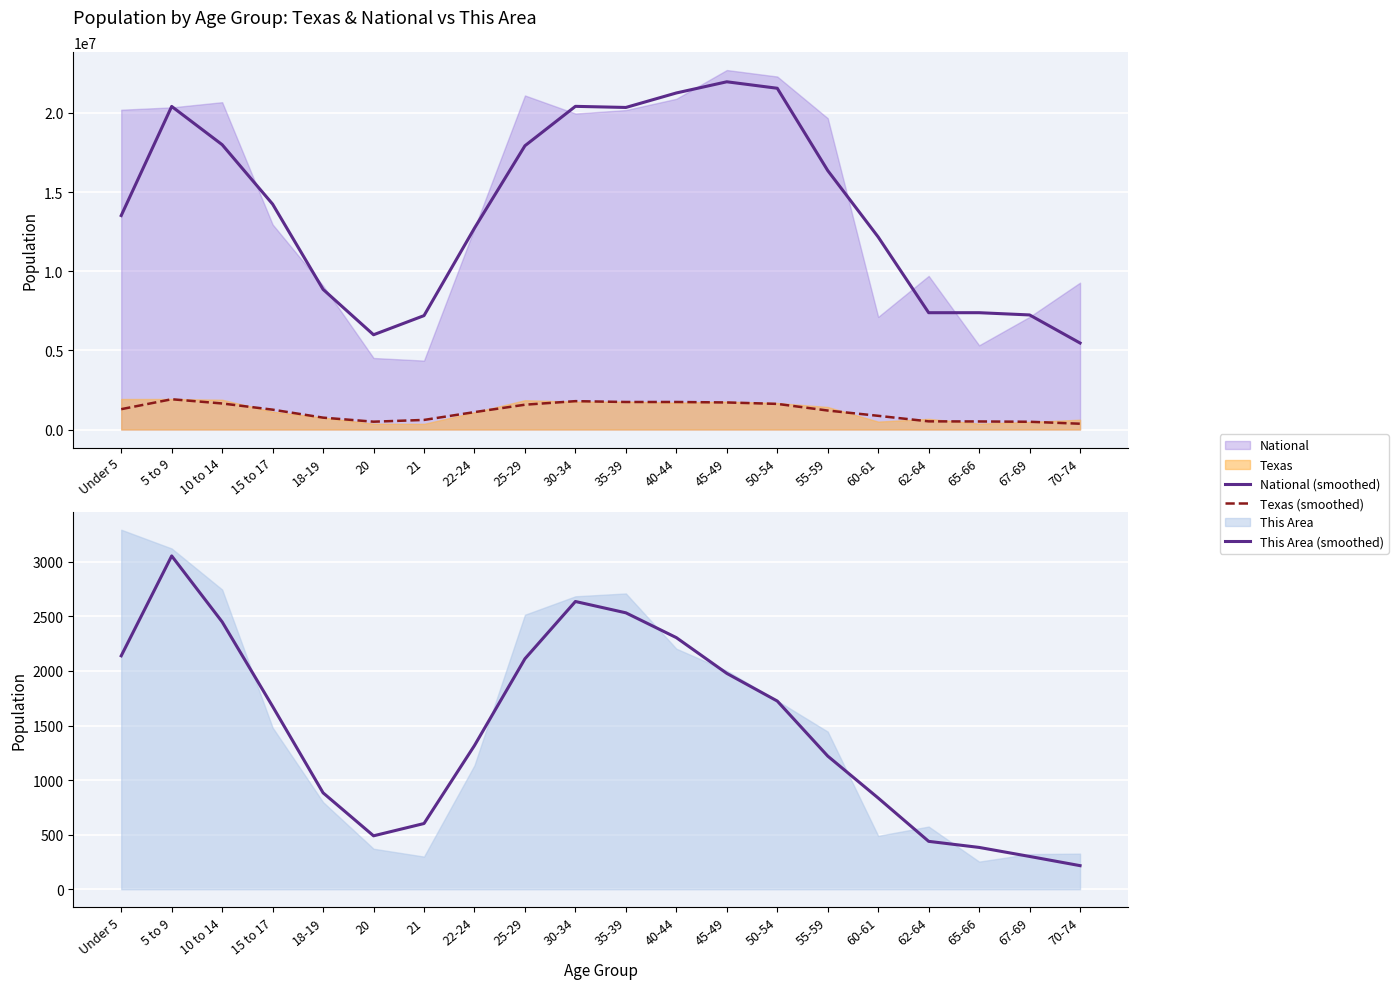

Which series changed the most between 5 to 9 and 55-59?

National (smoothed)